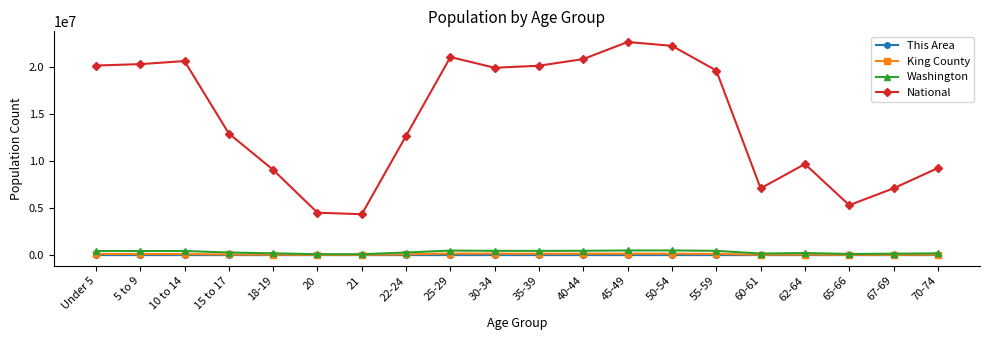

True or false: National and King County cross at least once.

False